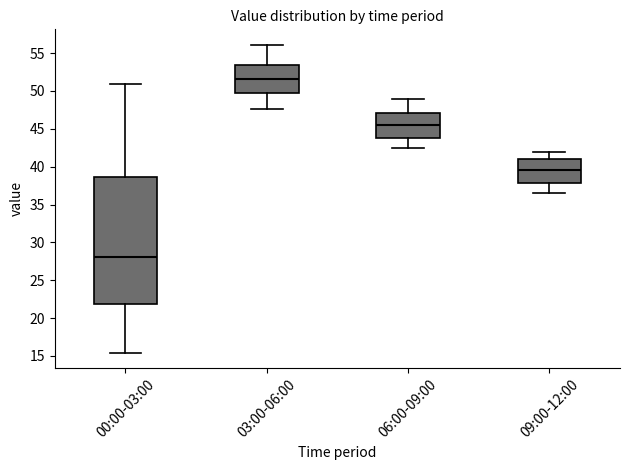

Reading left to right, transcribe this box plot: for each box, give where its median line is, the range the box spans, and where its two whiskers end, as read against the y-axis. The values are not printed on the chart, so give them approximately, as read against the axis.

00:00-03:00: median 28.0, box 22.0 to 38.5, whiskers 15.5 to 51.0
03:00-06:00: median 51.5, box 49.5 to 53.5, whiskers 47.5 to 56.0
06:00-09:00: median 45.5, box 43.5 to 47.0, whiskers 42.5 to 49.0
09:00-12:00: median 39.5, box 38.0 to 41.0, whiskers 36.5 to 42.0